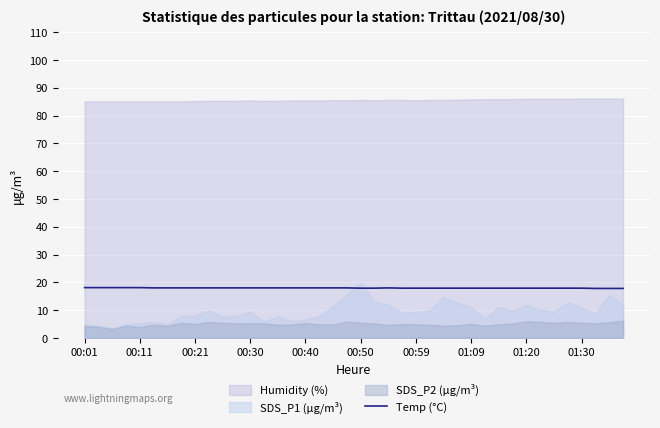

The Temp (°C) series shows 10.5 at 00:50. True or false?

False